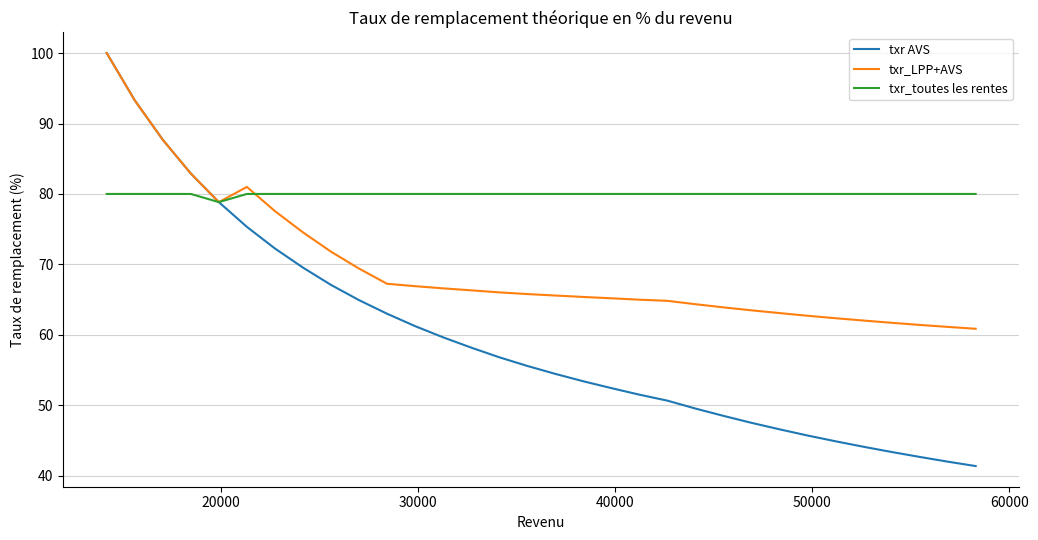

Which series has the largest range (max minus min)?

txr AVS